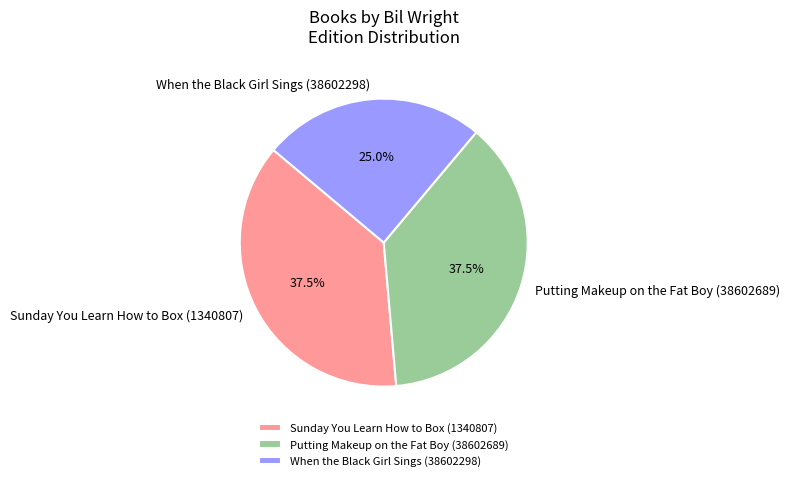

How many segments does this pie chart have?

3